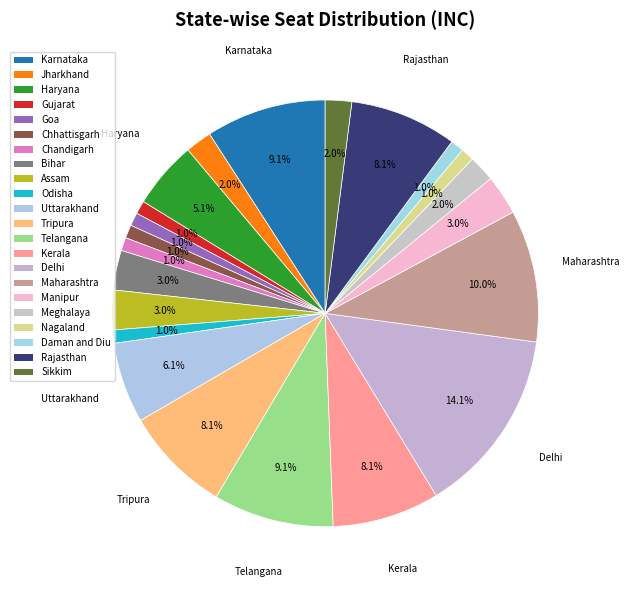

How many slices are in this pie chart?

22